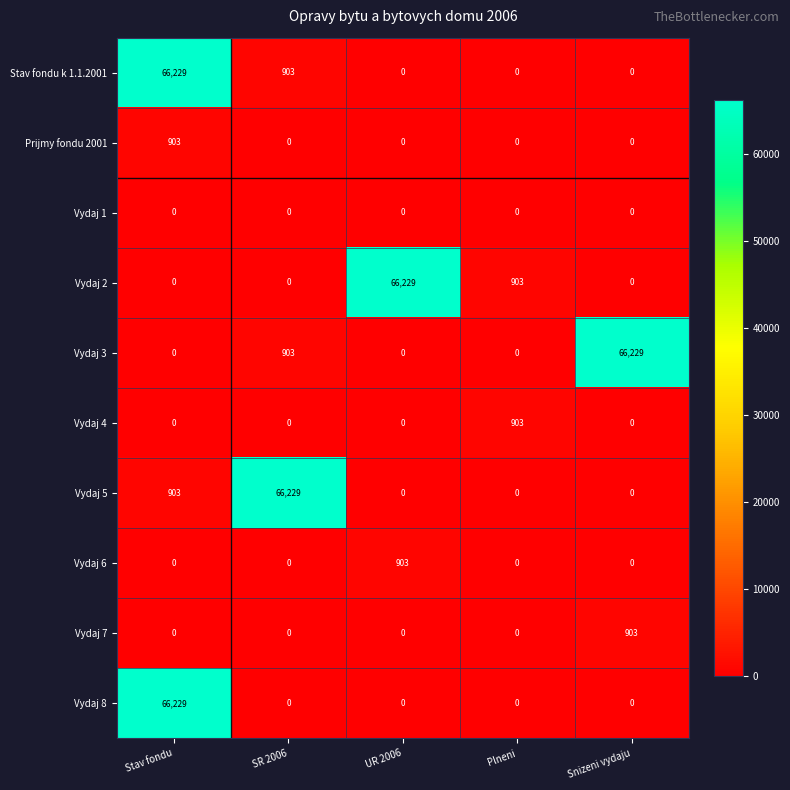

What is the highest value of the Vydaj 5 series?

66229